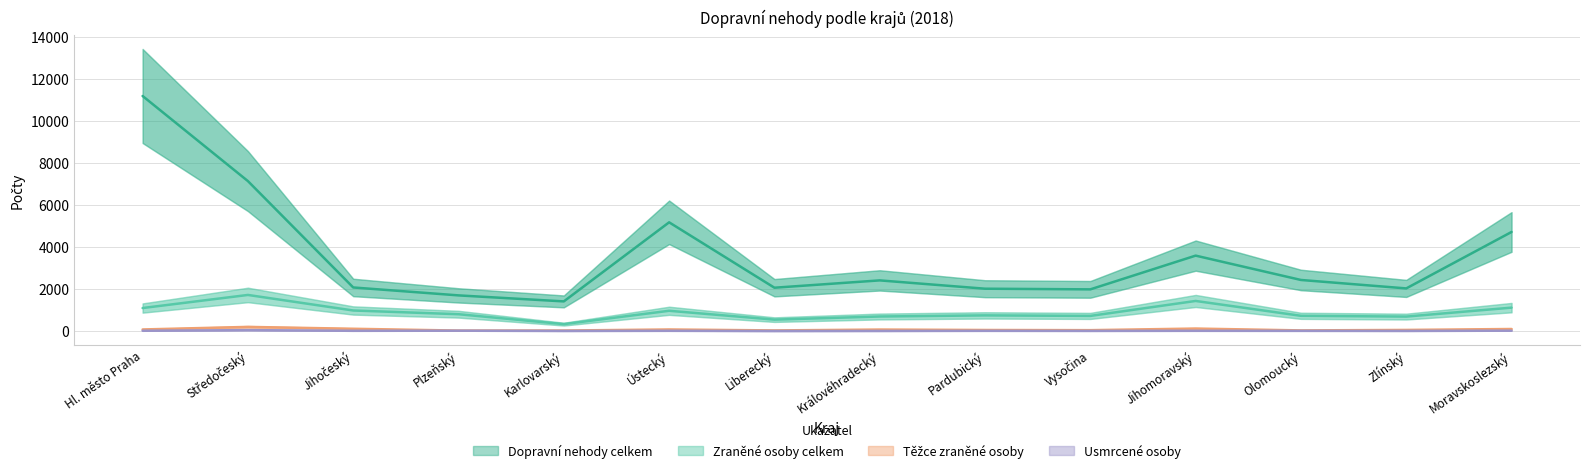

True or false: Usmrcené osoby has a value of 6 at Karlovarský.

False